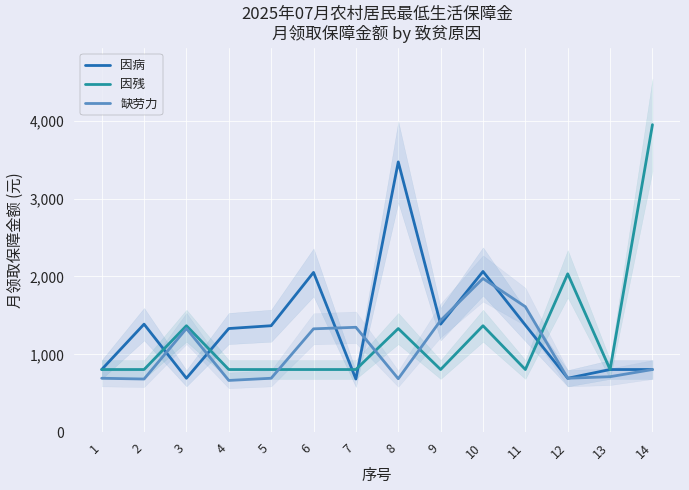

Which category has the highest value in the 因残 series?

14